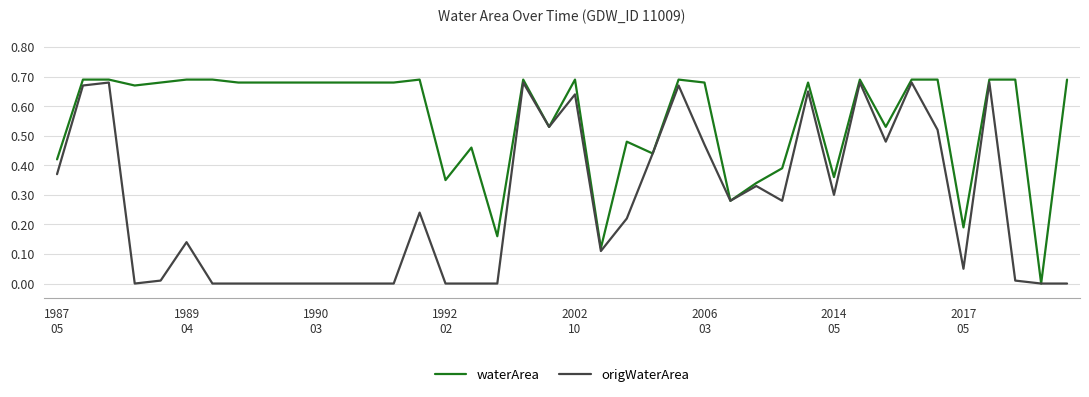

Which series has the largest total across all categories?

waterArea